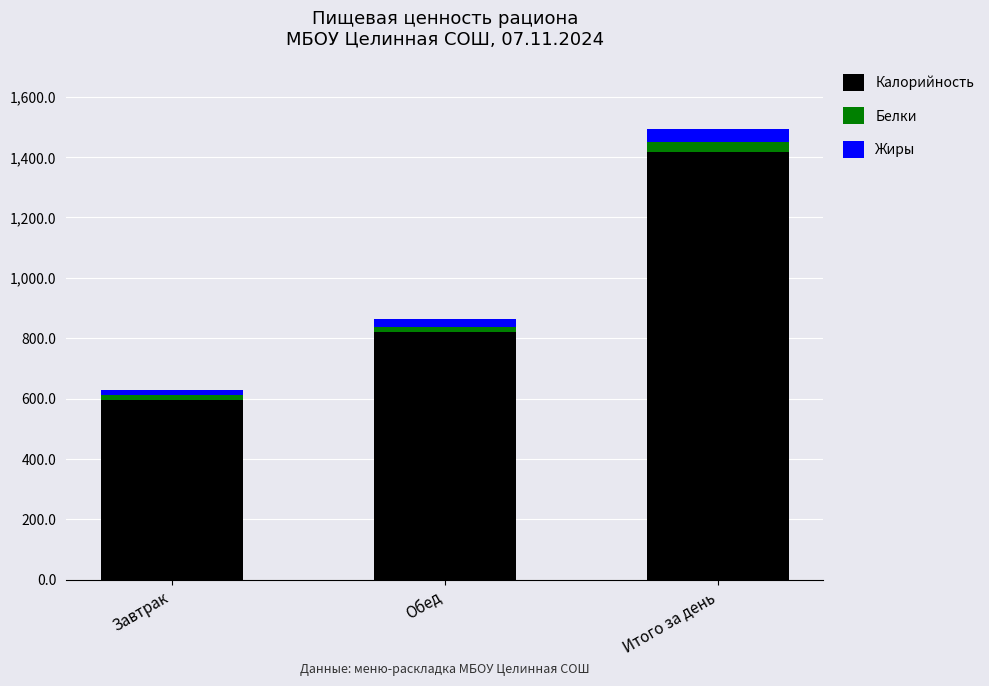

Reading left to right, transcribe the values for Калорийность.

595.5	820.6	1416.1